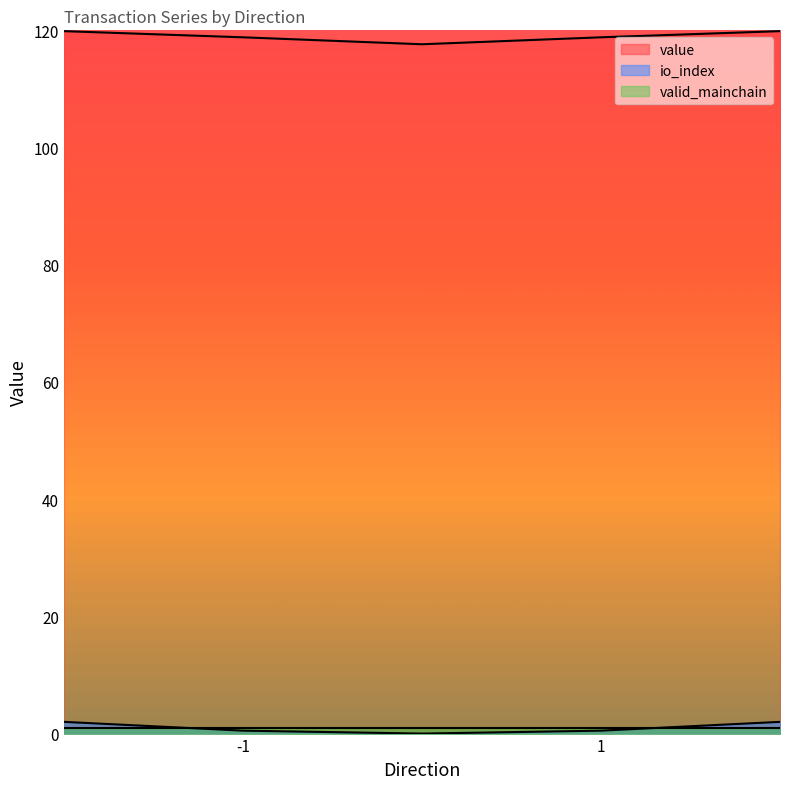

What are all the series names shown in the legend?

value, io_index, valid_mainchain